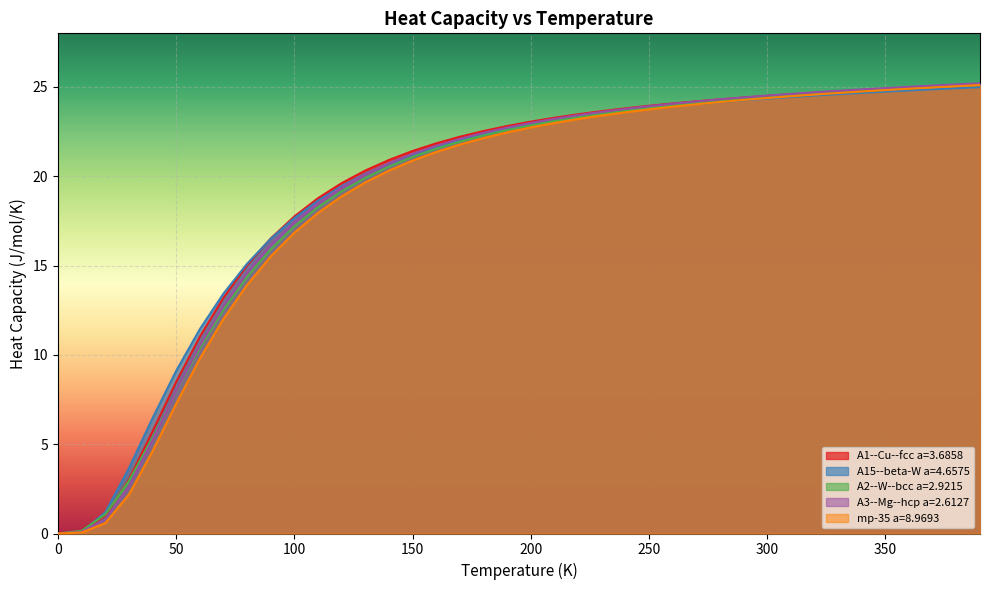

How many categories are shown in the chart?

40